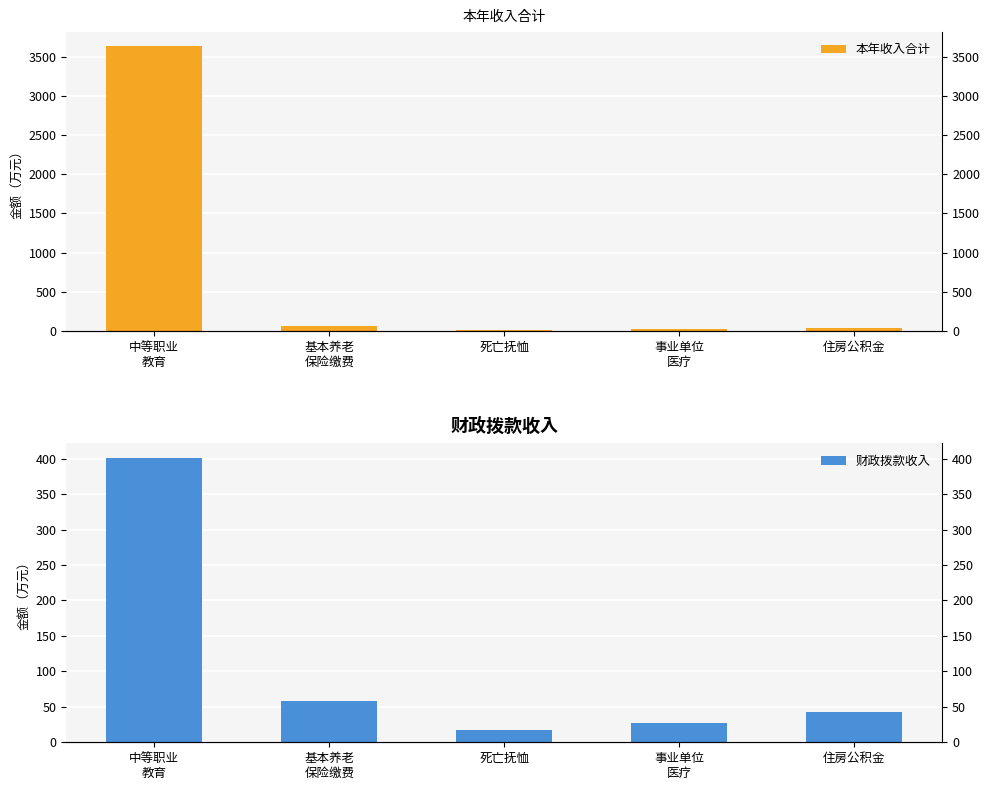

What is the total value across all series at 基本养老
保险缴费?

115.3